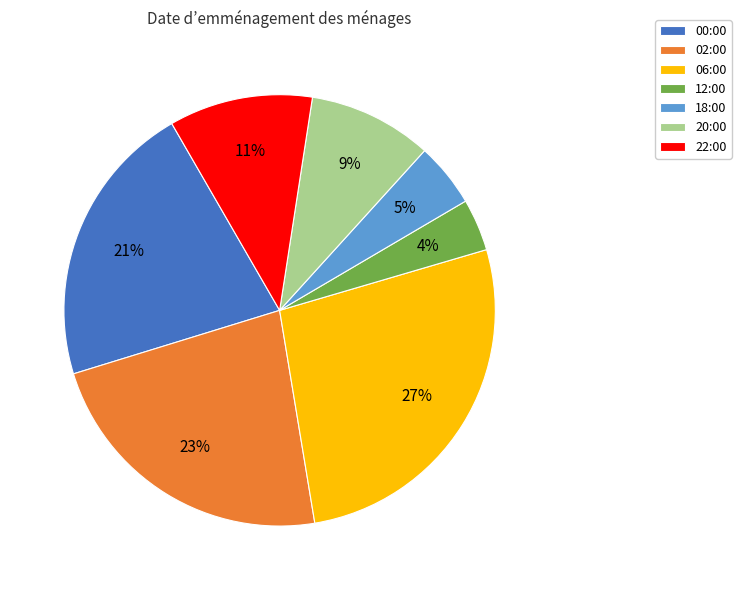

Which slice is the smallest?

12:00